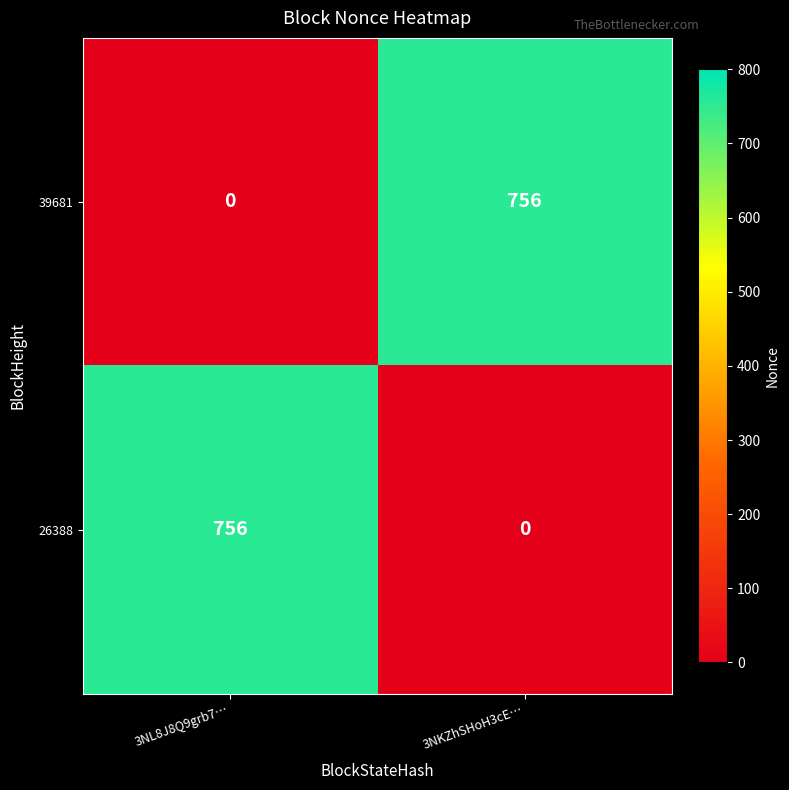

What is the greatest value displayed?

756